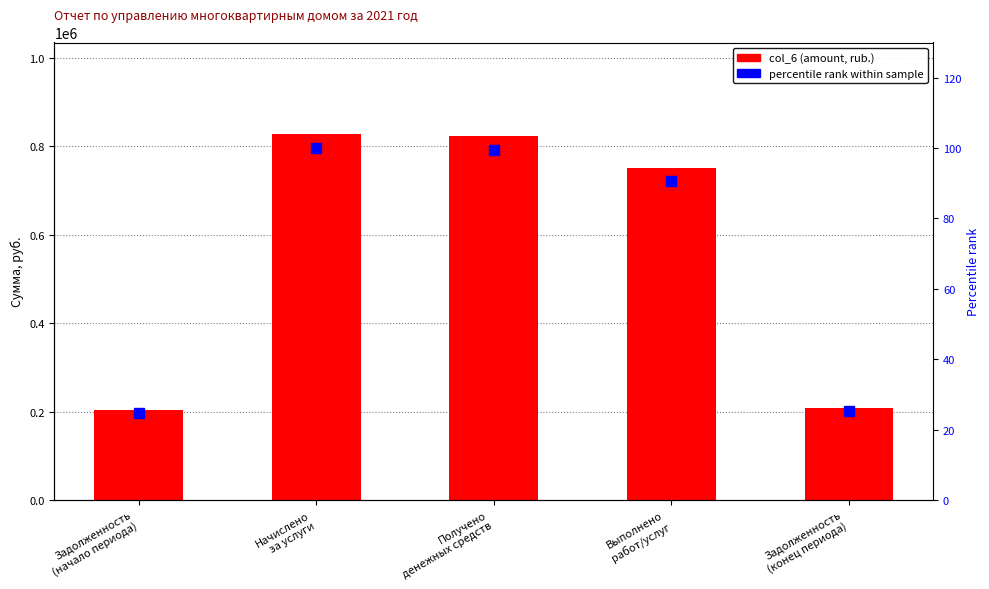

What is the label of the 5th bar from the left?

Задолженность
(конец периода)